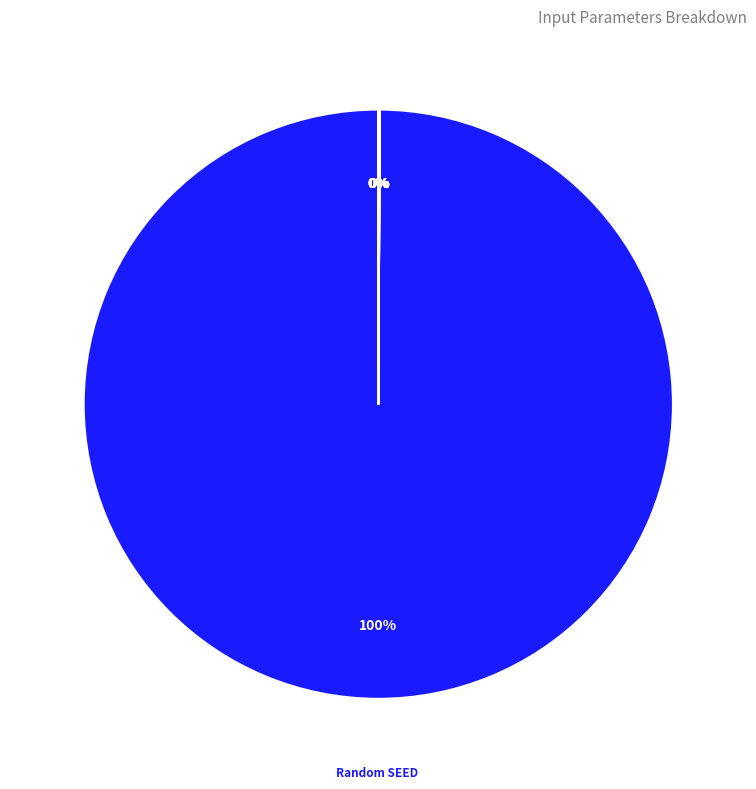

Does any single category account for the majority?

Yes